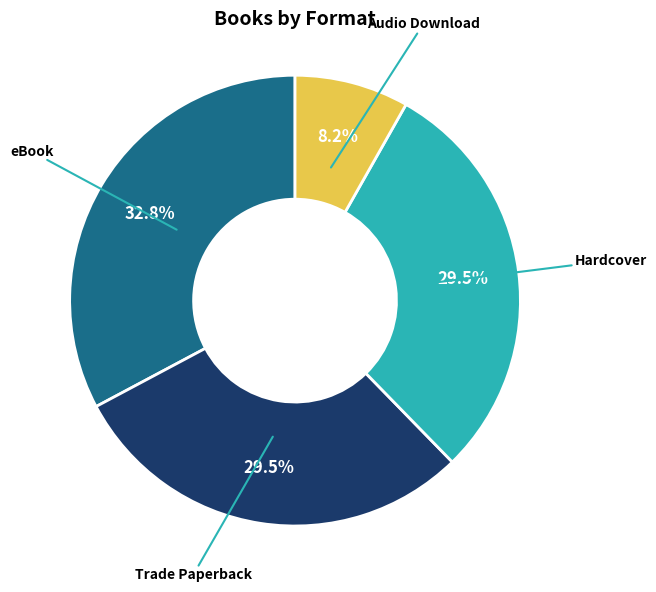

Is there a majority slice in this chart?

No